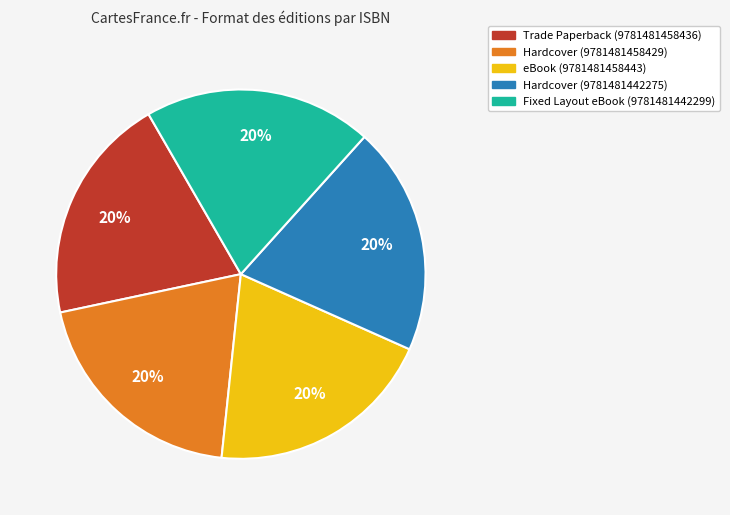

To the nearest percent, what is the average slice percentage?

20%